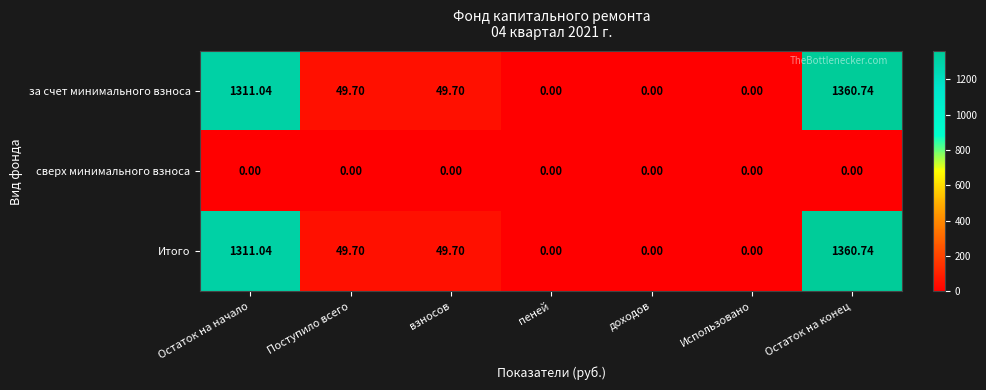

Which label corresponds to the largest value in the chart?

Остаток на конец